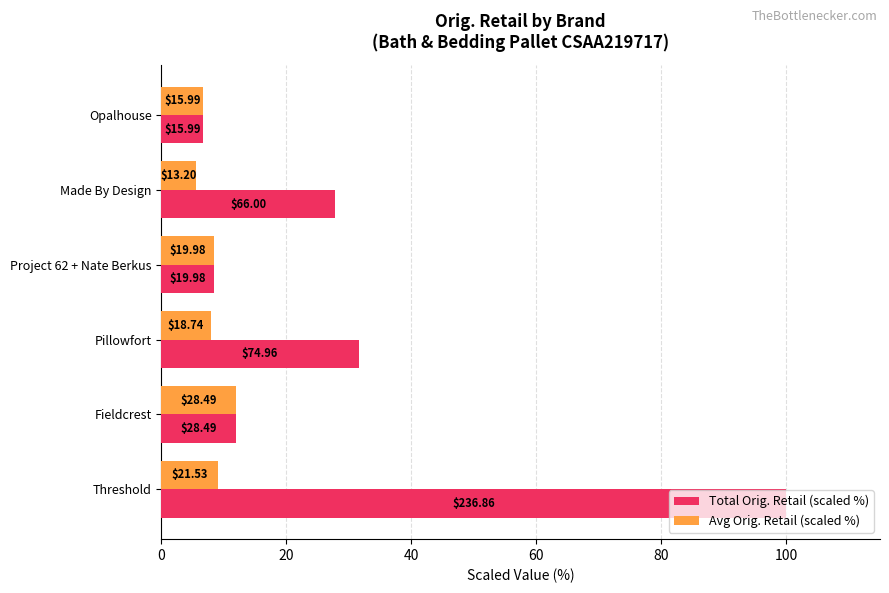

What are all the series names shown in the legend?

Total Orig. Retail (scaled %), Avg Orig. Retail (scaled %)